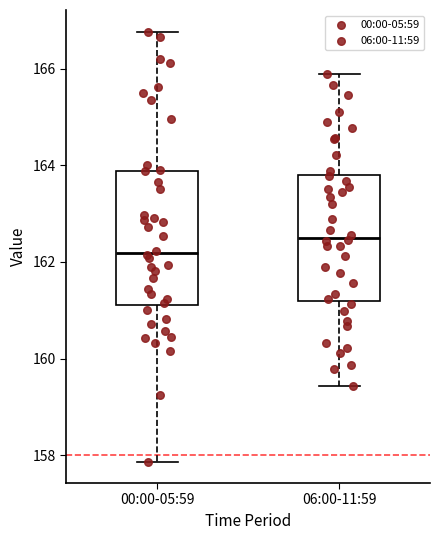

Which box has the lowest median line?

00:00-05:59